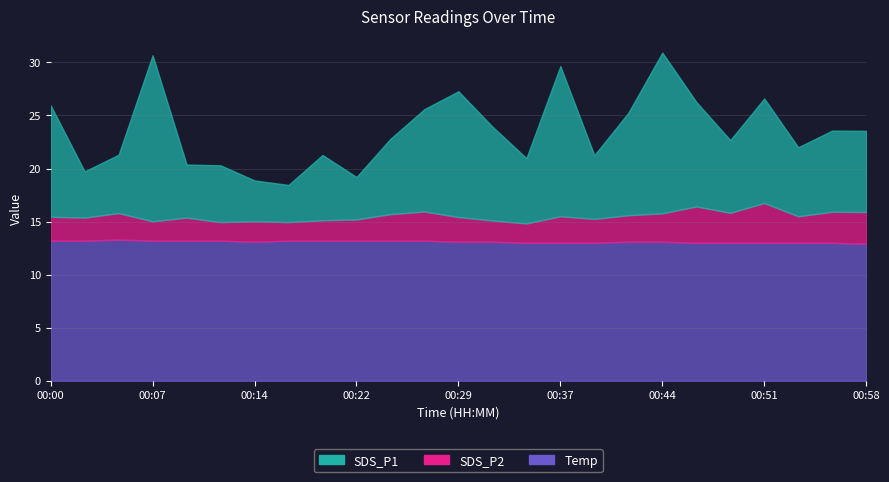

List the labels in order of Temp value, largest first.

00:05, 00:00, 00:02, 00:07, 00:10, 00:12, 00:17, 00:19, 00:22, 00:24, 00:27, 00:14, 00:29, 00:32, 00:41, 00:44, 00:34, 00:37, 00:39, 00:46, 00:49, 00:51, 00:54, 00:56, 00:58